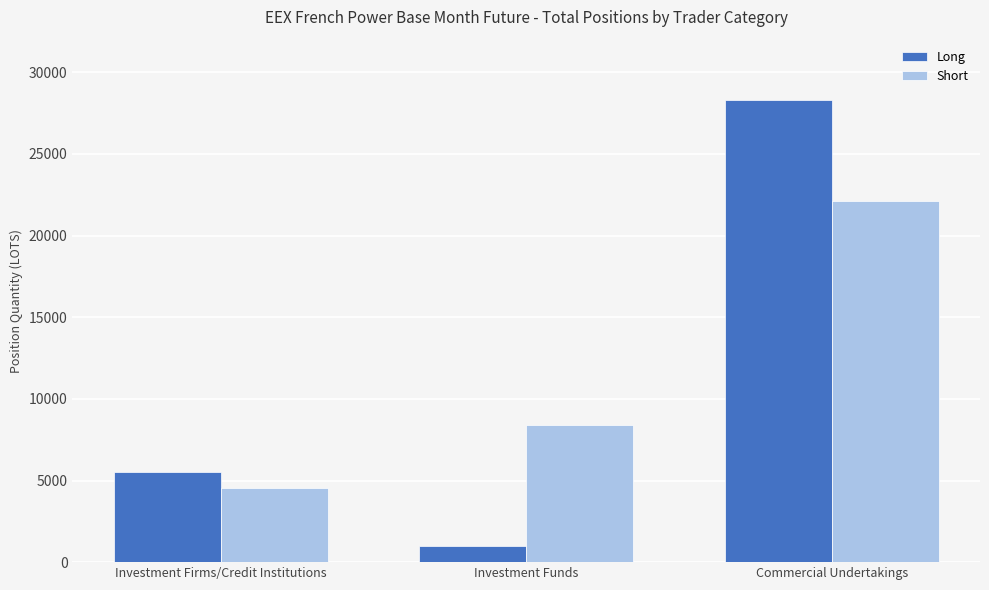

What is the value of the Short bar at the 2nd from the left?

8415.7